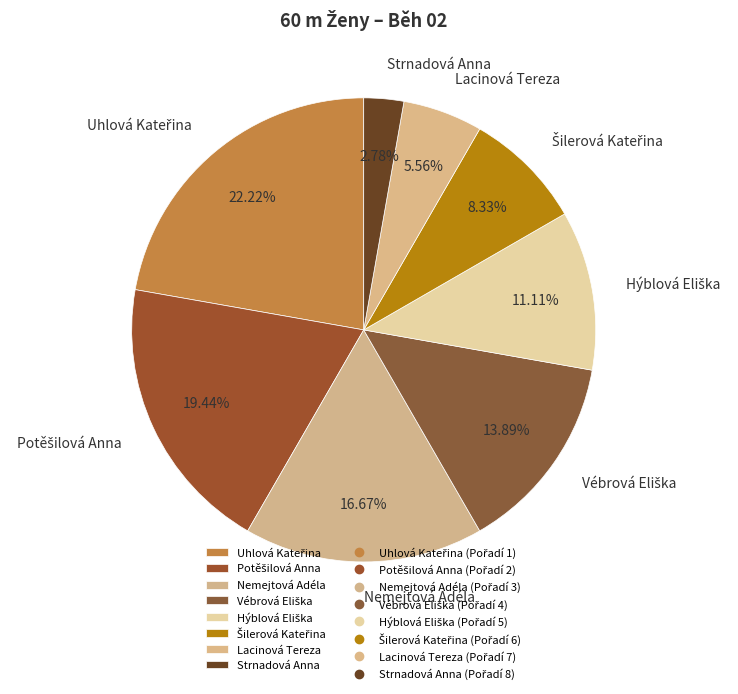

What is the ratio of the value at Strnadová Anna to the value at Lacinová Tereza?

0.5